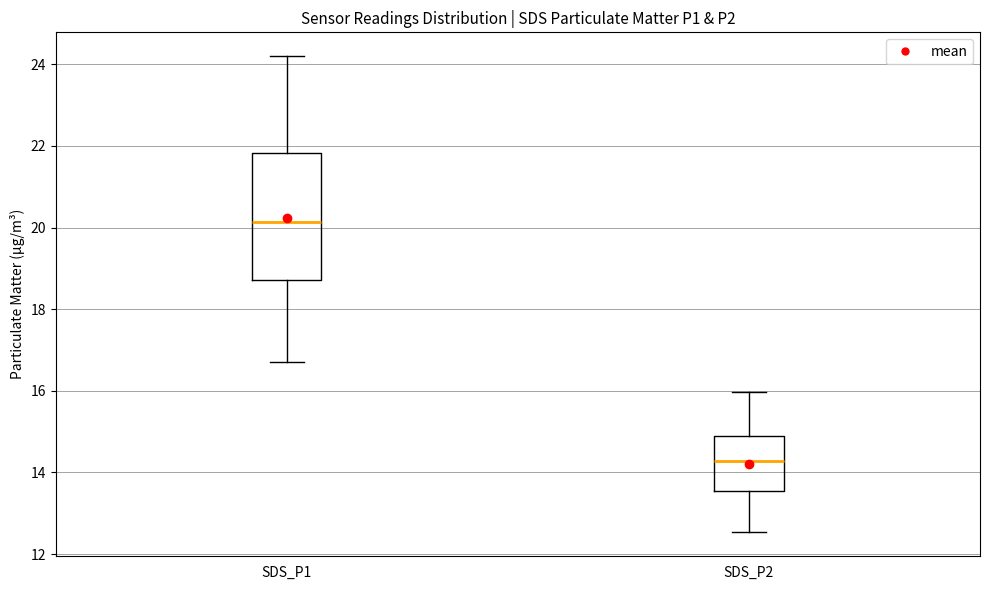

Comparing the boxes themselves (not the whiskers), which one is the tallest?

SDS_P1